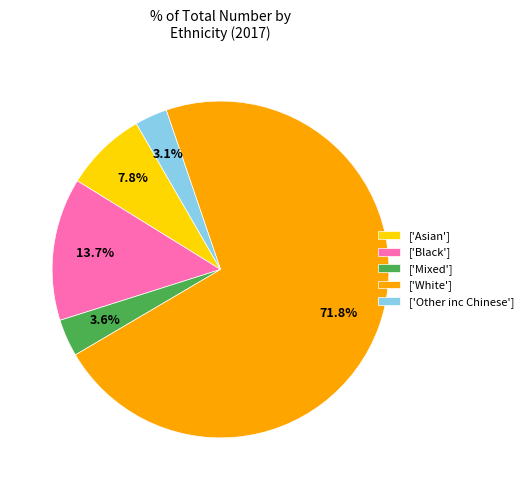

How many segments does this pie chart have?

5